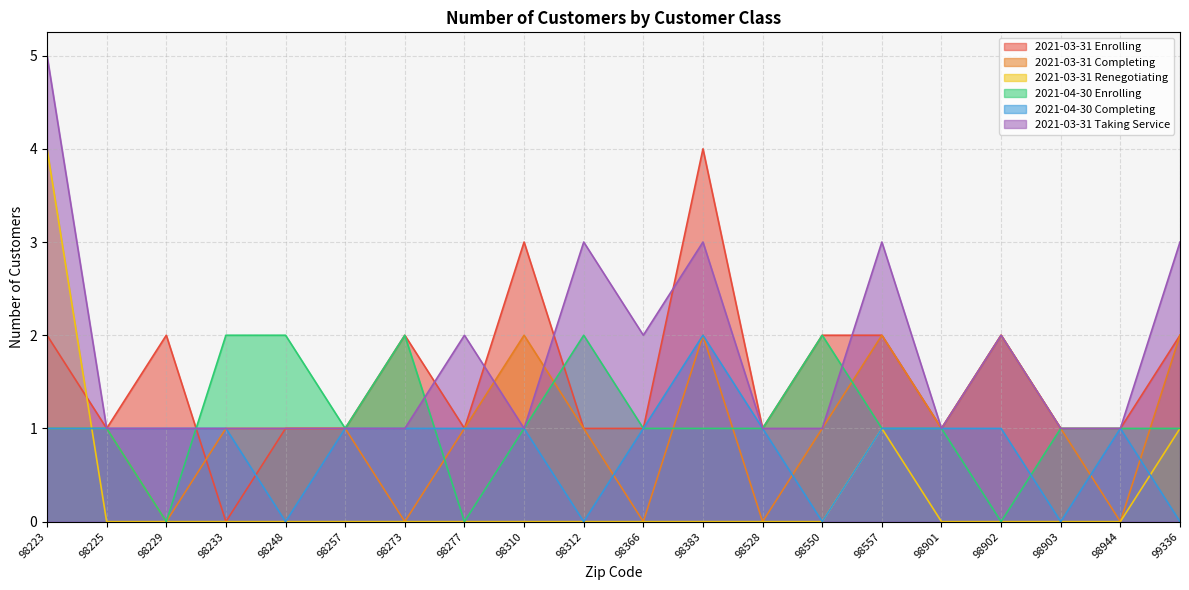

True or false: 2021-03-31 Renegotiating has more than 2 interior local peaks.

False